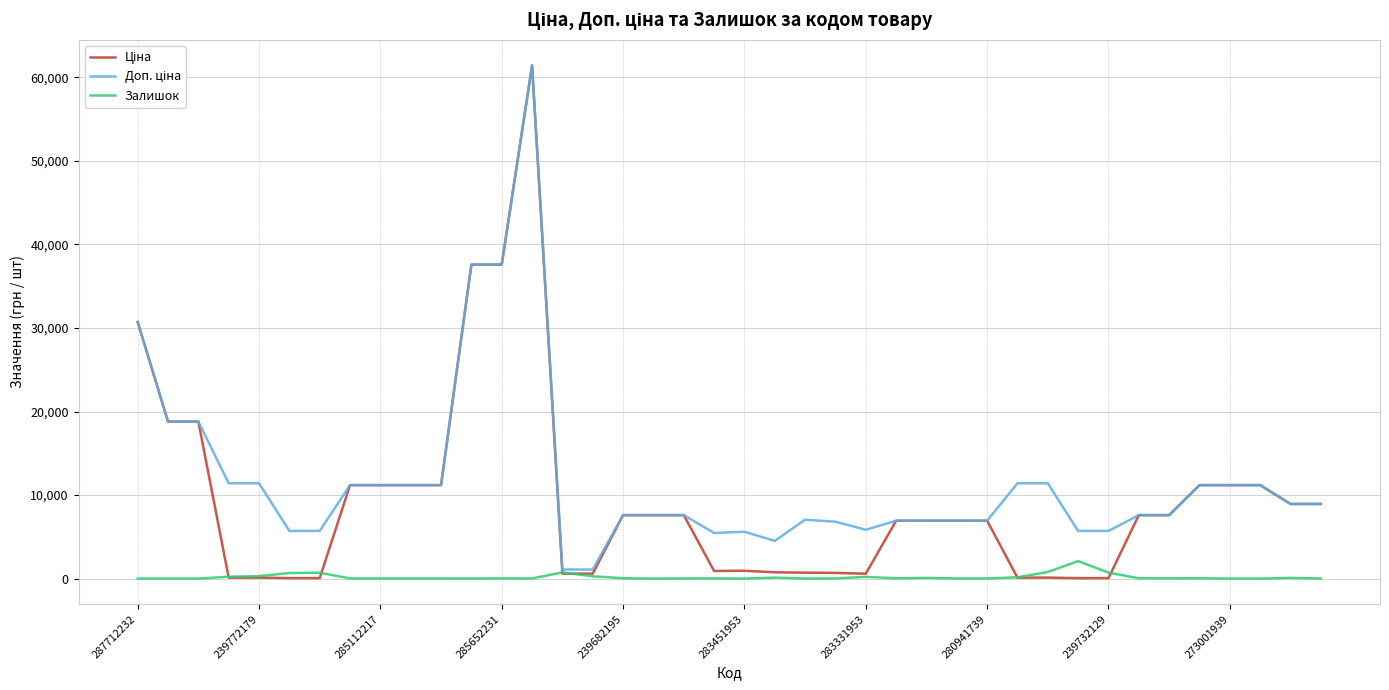

What is the greatest value displayed?

61434.3